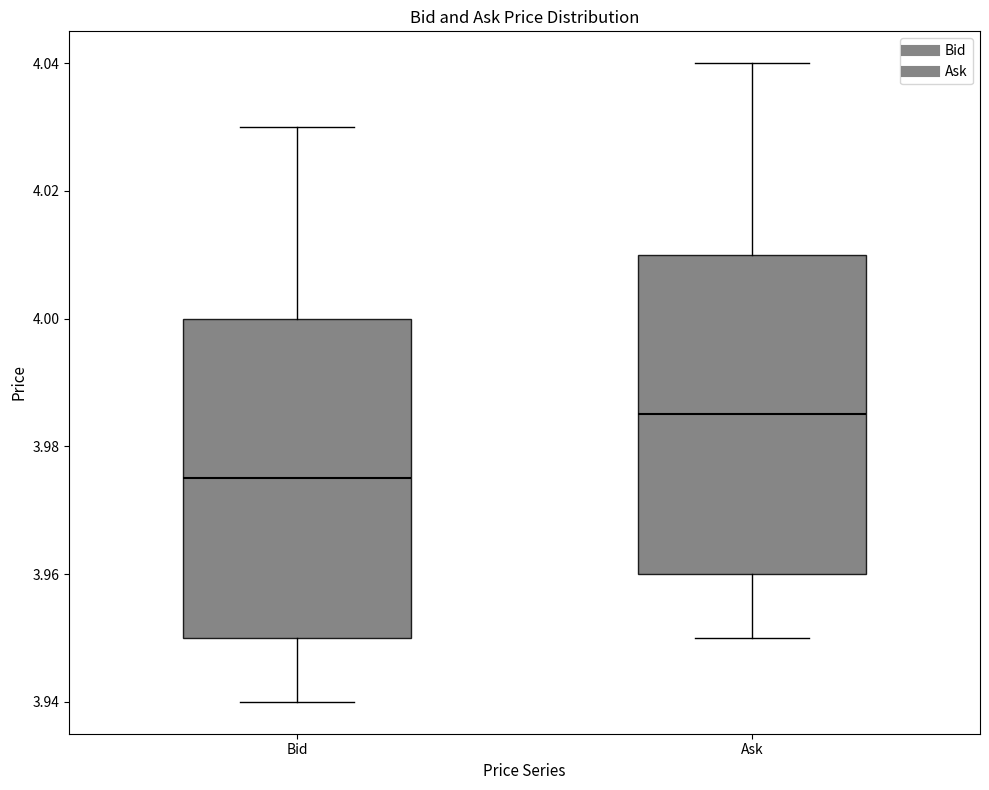

Where does the median line of the box for Ask sit on the y-axis? The values are not printed on the chart, so give them approximately, as read against the axis.

3.986